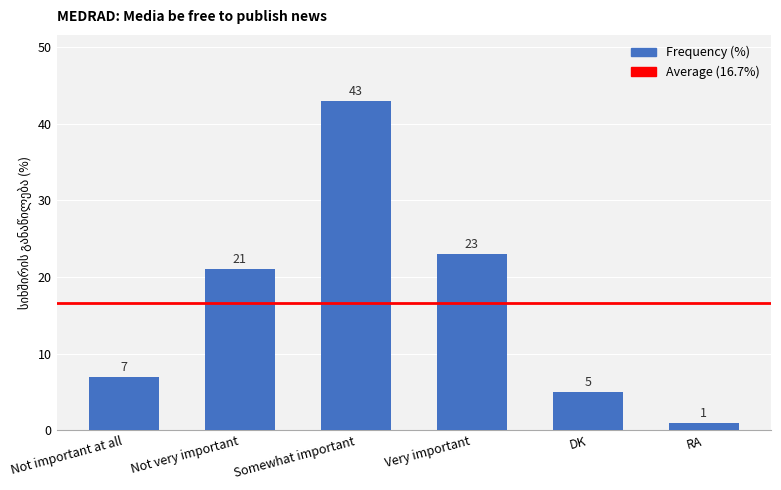

Between Somewhat important and DK, which is larger?

Somewhat important